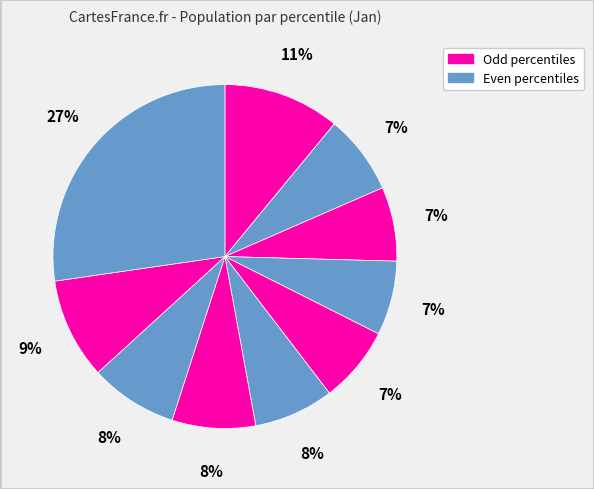

Count the number of slices in the pie.

10